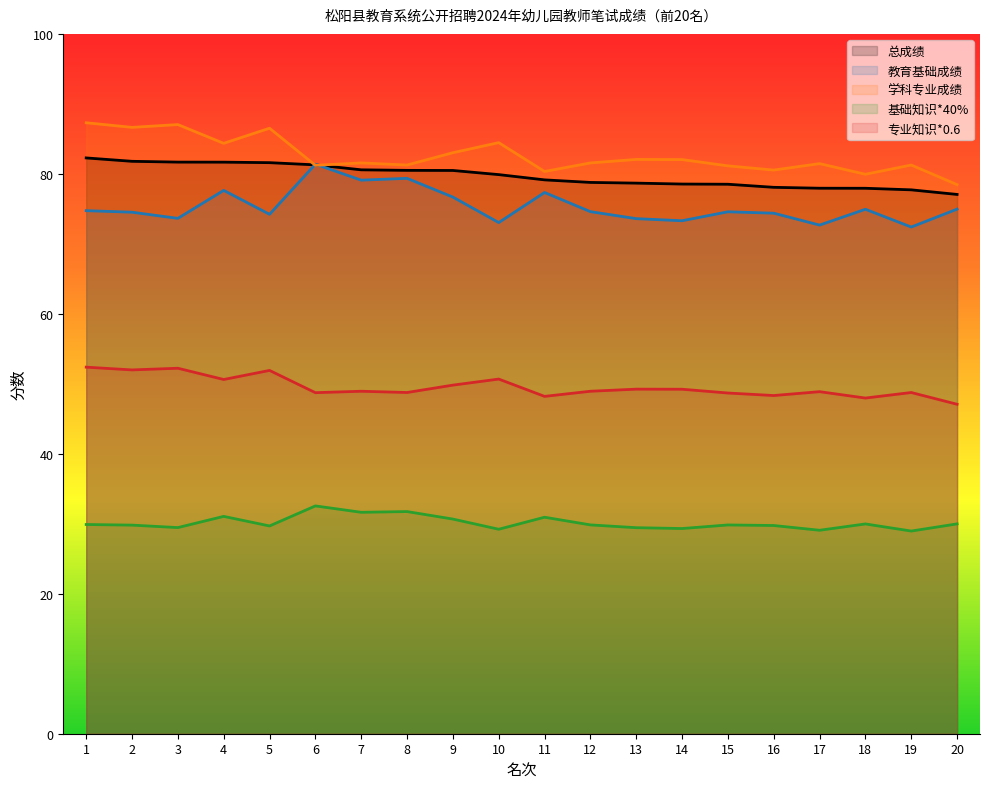

How many distinct data groups are displayed?

5